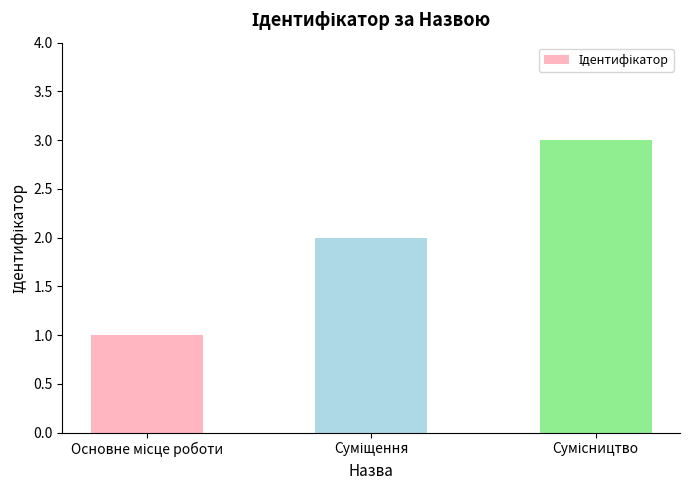

What is the maximum value shown in the chart?

3